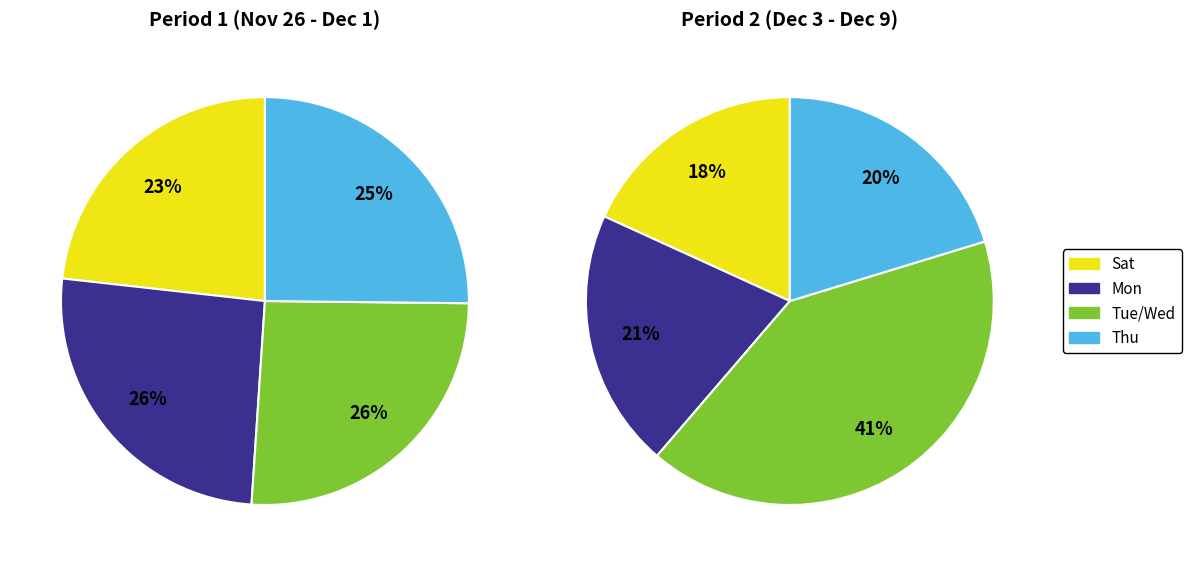

How many segments does this pie chart have?

4